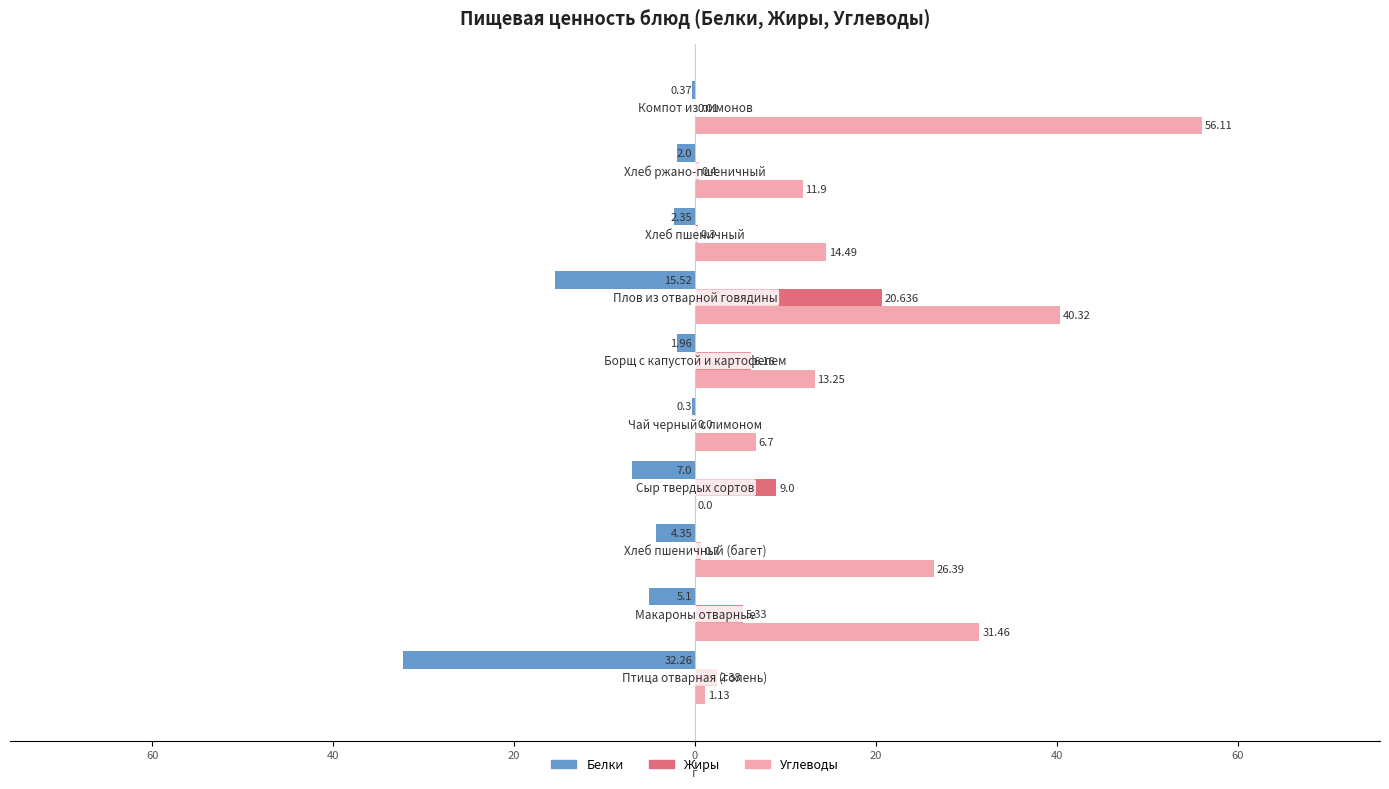

Rank the series by their average value, from highest to lowest.

Углеводы, Жиры, Белки